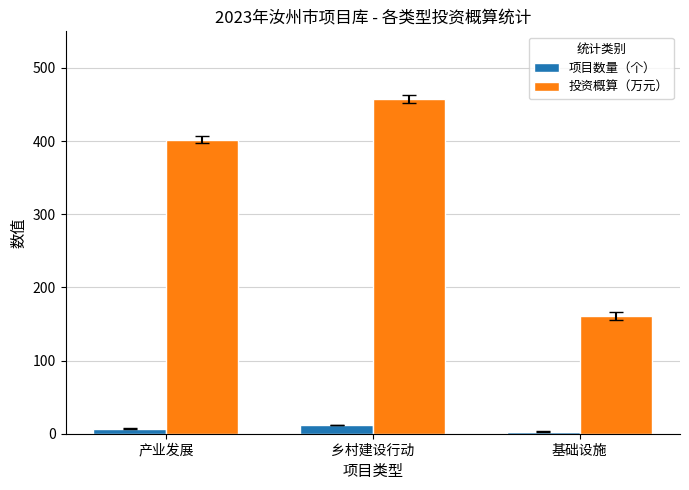

True or false: 项目数量（个） has a value of 3.0 at 基础设施.

True